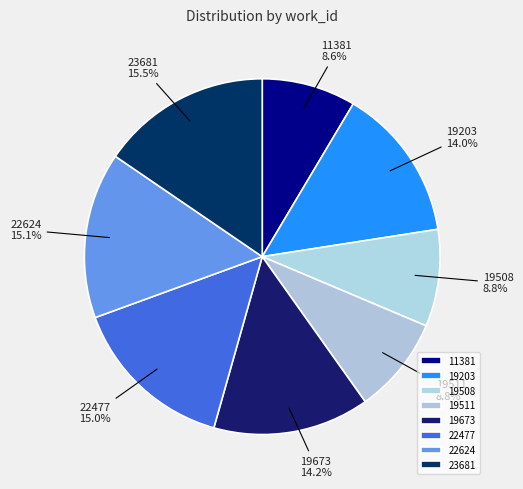

Approximately how many times larger is the value at 22624 compared to 19203?

1.1